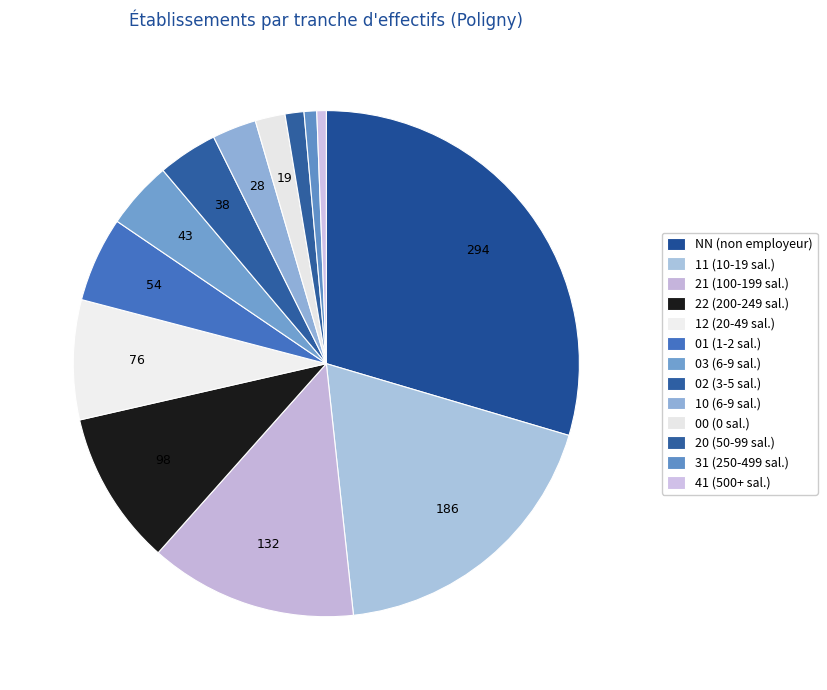

What percentage is the 20 slice, to the nearest percent?

1%